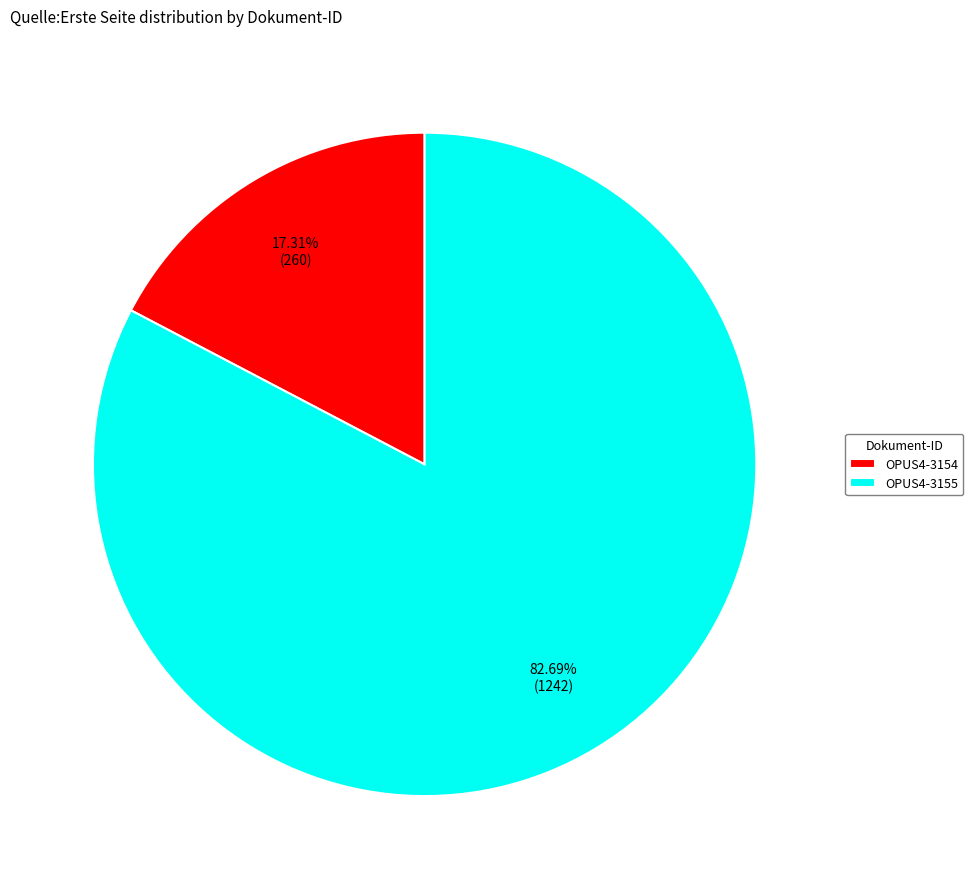

Which slice is the smallest?

OPUS4-3154